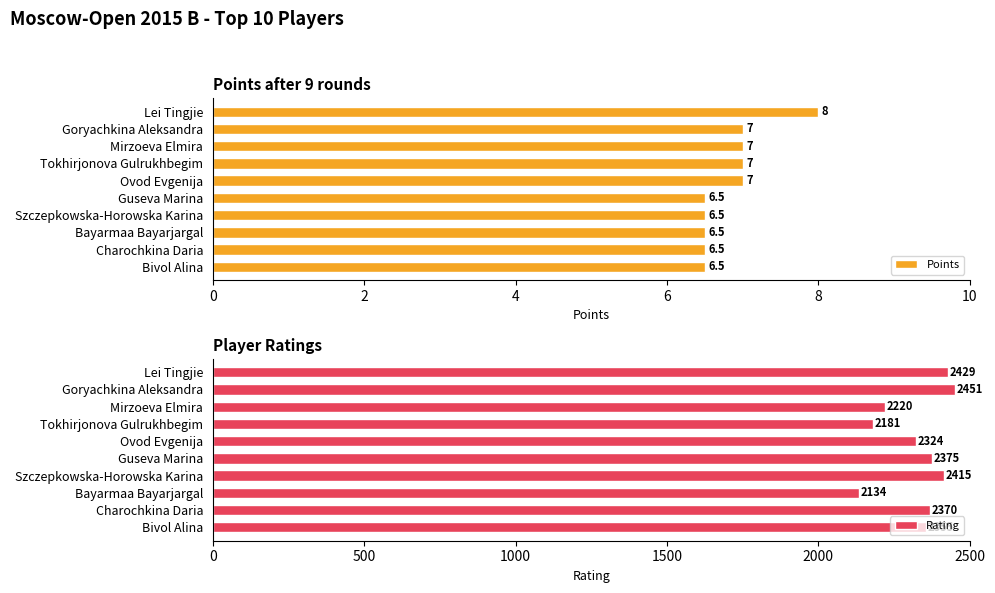

How many data points in Points are above 7?

1